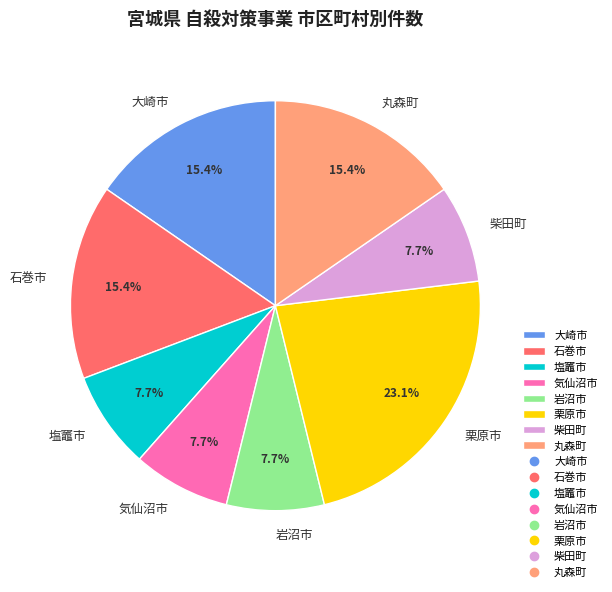

What percentage is the 岩沼市 slice, to the nearest percent?

8%